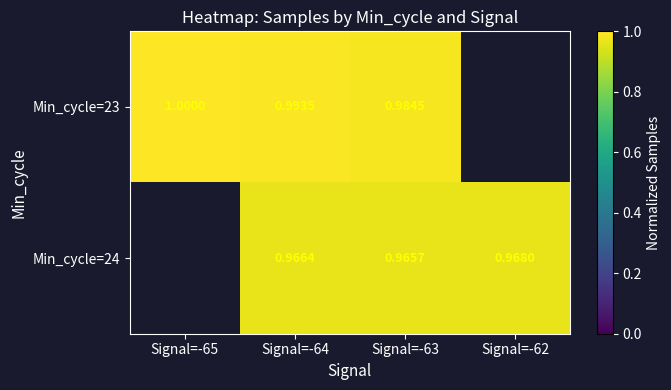

Is the value of Min_cycle=24 at Signal=-64 greater than the value of Min_cycle=23 at Signal=-65?

No